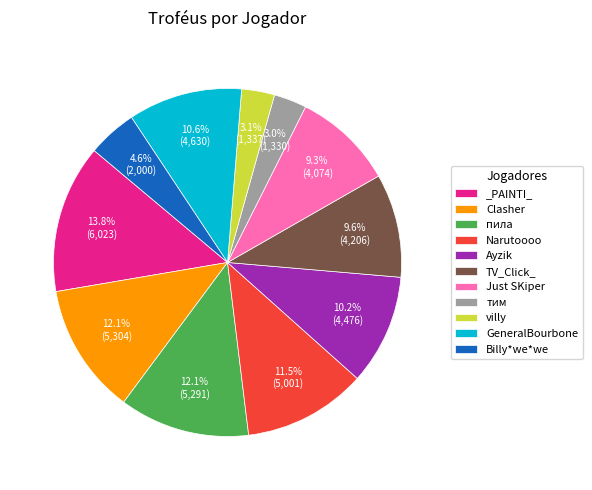

To the nearest percent, what is the combined percentage of пила and _PAINTI_?

26%